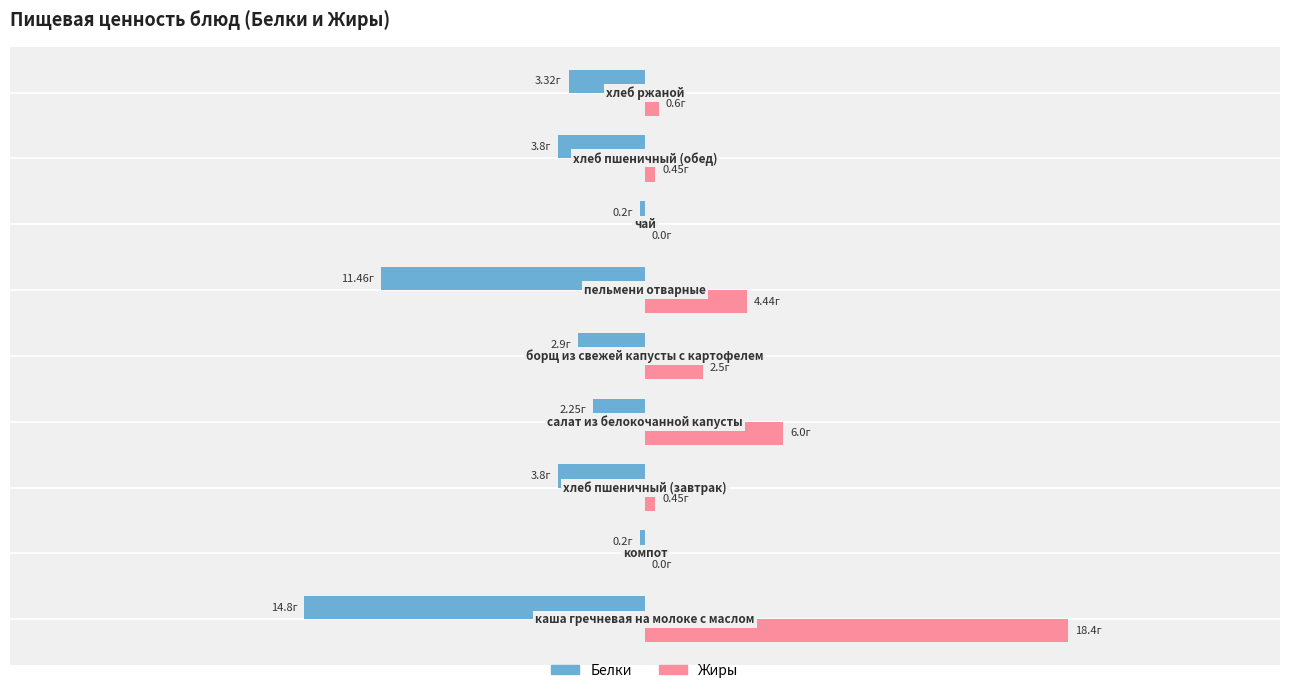

What are all the series names shown in the legend?

Белки, Жиры